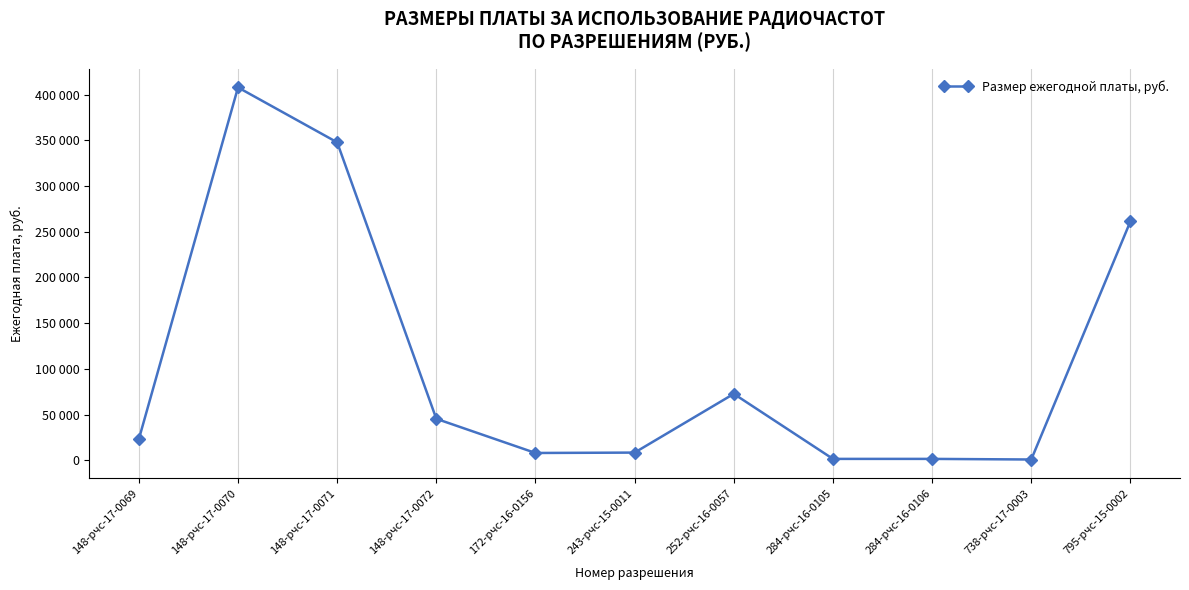

Does the chart have visible grid lines?

Yes